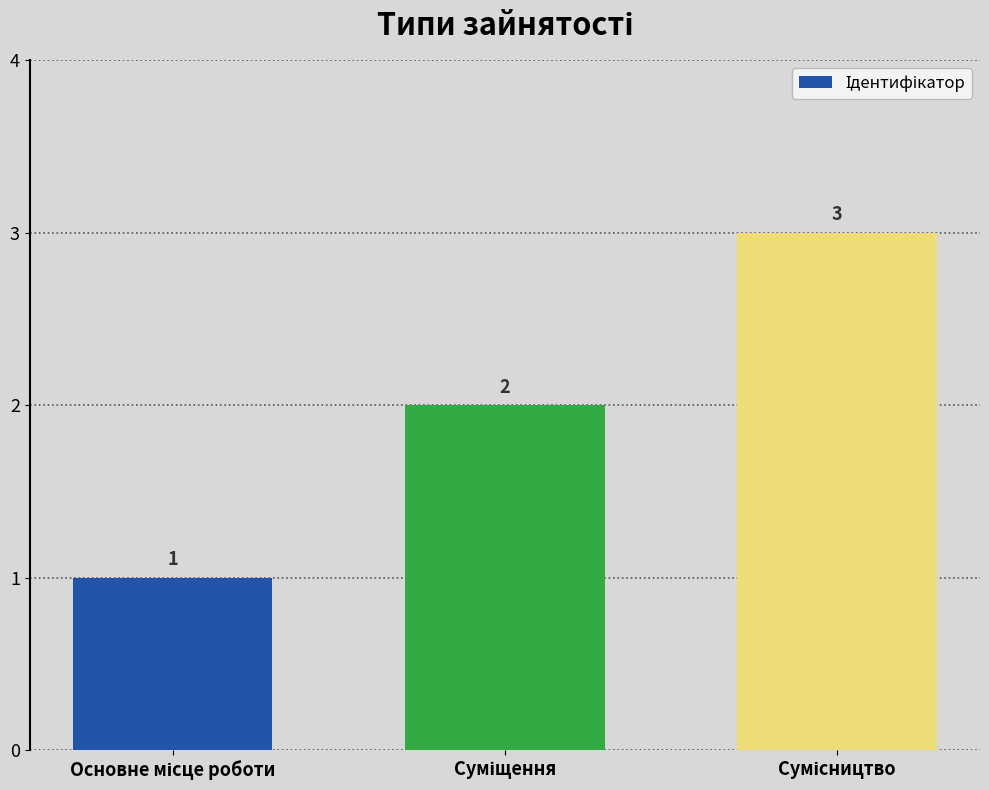

Count the values in the range 1 to 3.

3